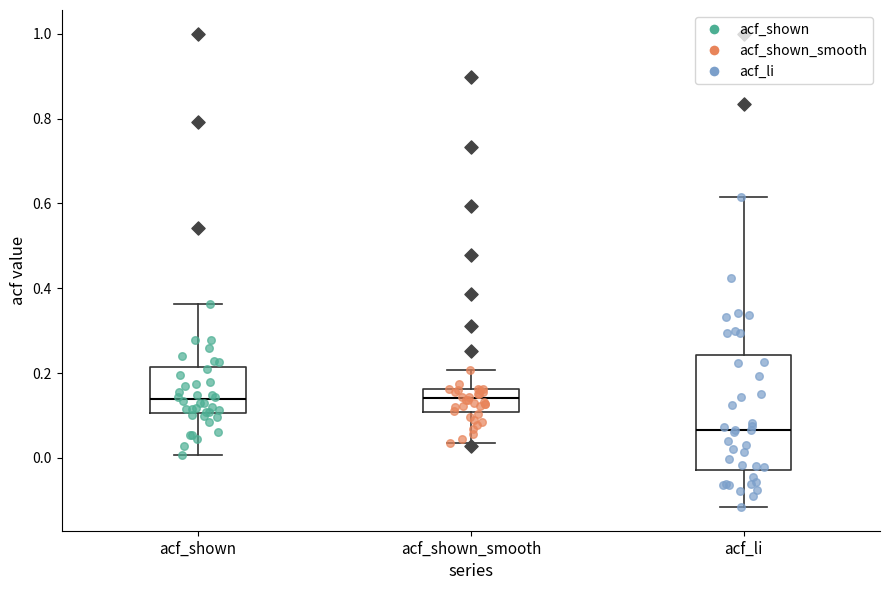

Reading left to right, transcribe this box plot: for each box, give where its median line is, the range the box spans, and where its two whiskers end, as read against the y-axis. The values are not printed on the chart, so give them approximately, as read against the axis.

acf_shown: median 0.14, box 0.10 to 0.22, whiskers 0.00 to 0.36
acf_shown_smooth: median 0.14, box 0.10 to 0.16, whiskers 0.04 to 0.20
acf_li: median 0.06, box -0.02 to 0.24, whiskers -0.12 to 0.62